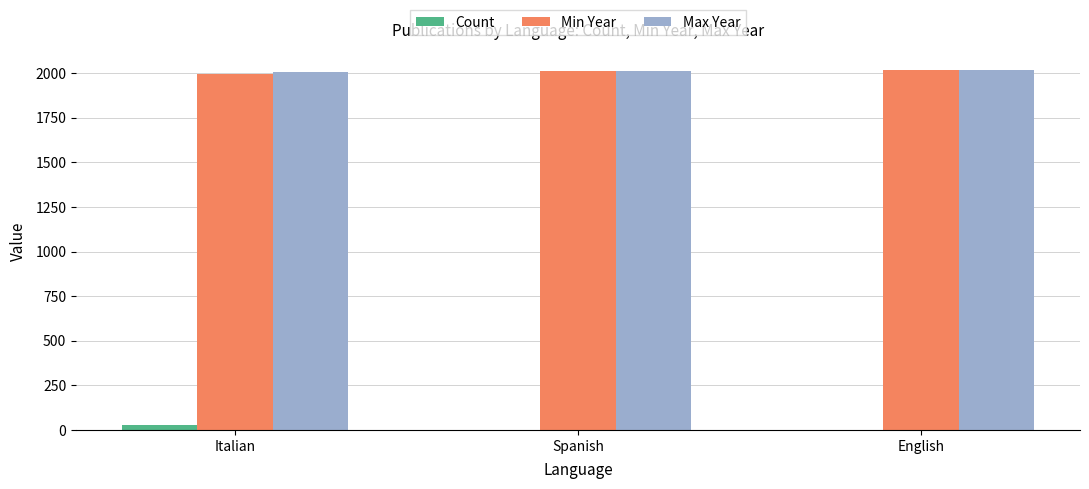

Is the value of Max Year at English greater than the value of Count at Spanish?

Yes